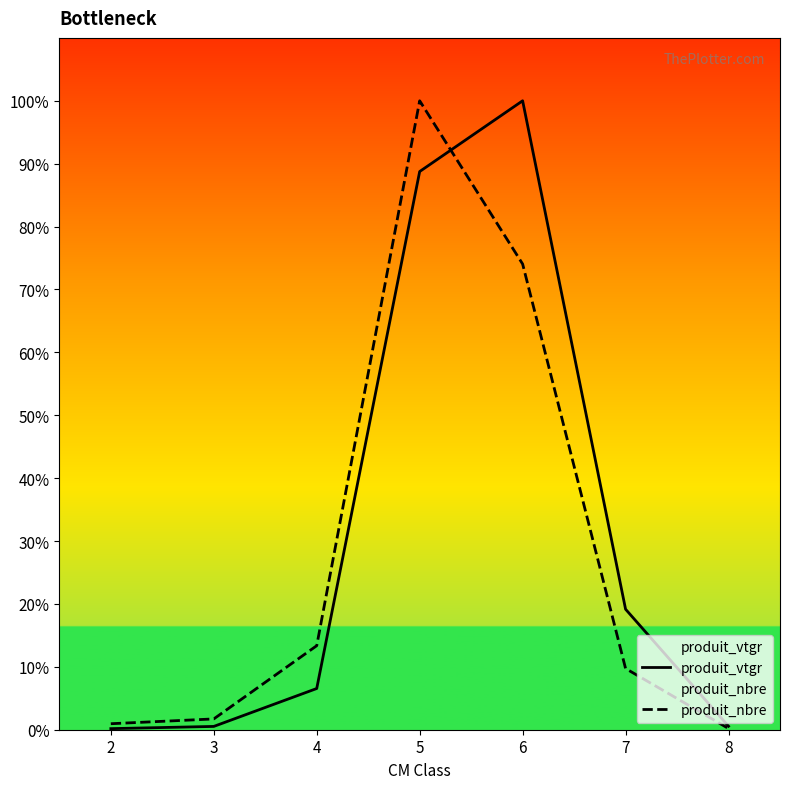

Rank the series by their maximum value, from highest to lowest.

produit_vtgr, produit_nbre